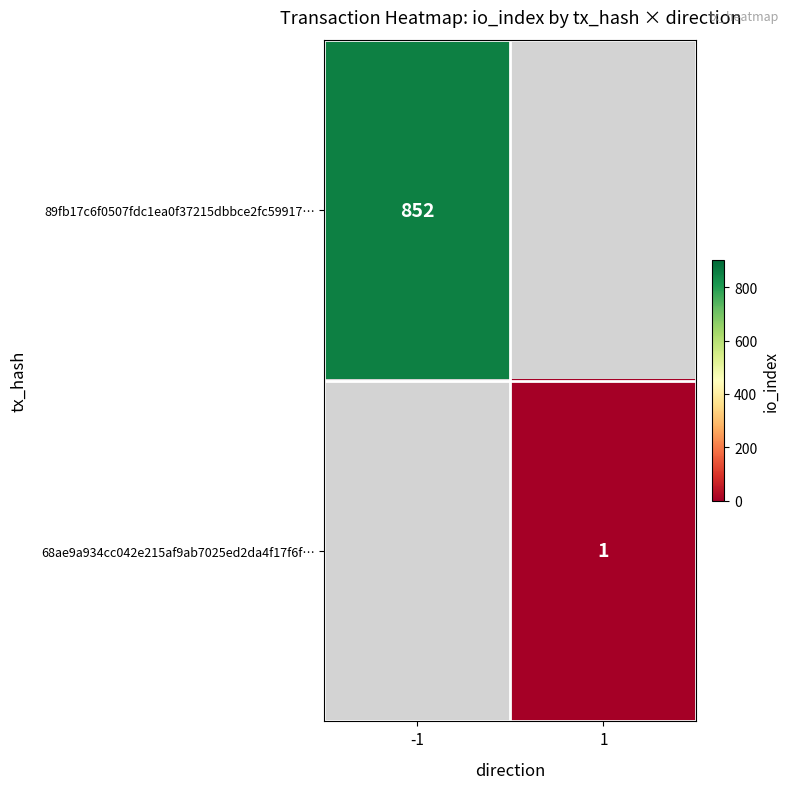

How many series are shown in this chart?

2